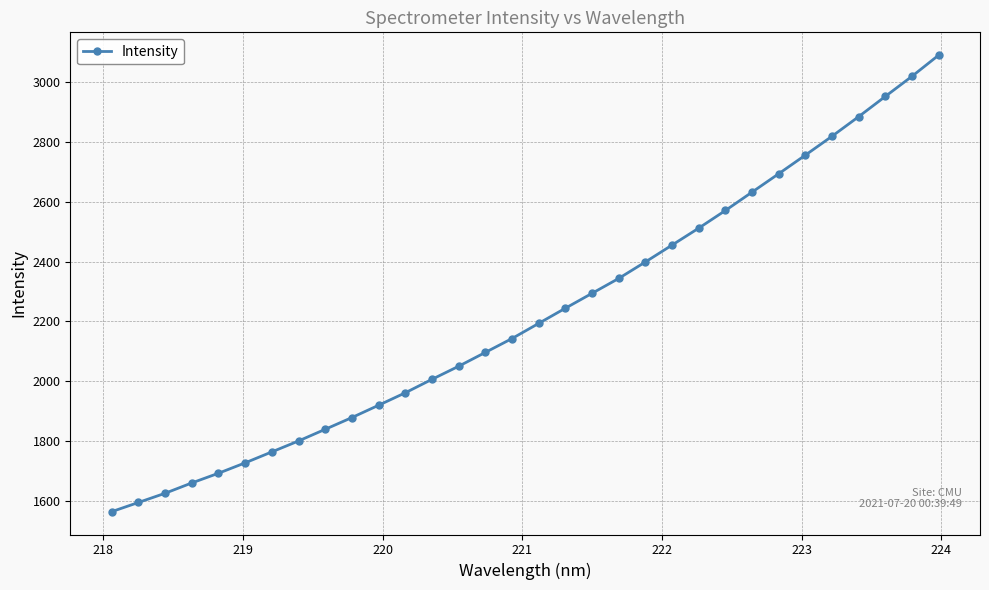

What is the sum of all values?

71182.1